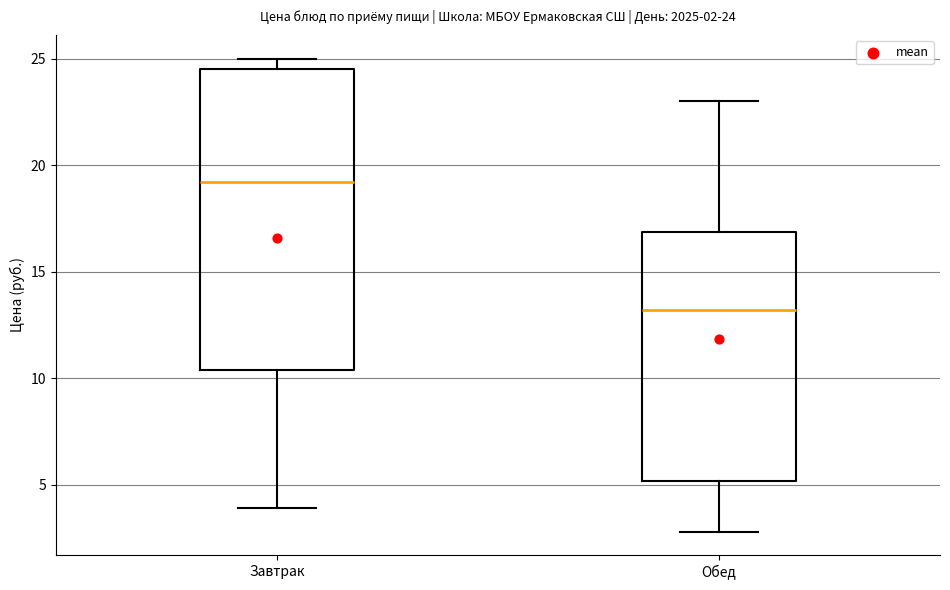

Which box is the tallest, from its lower edge to its upper edge?

Завтрак